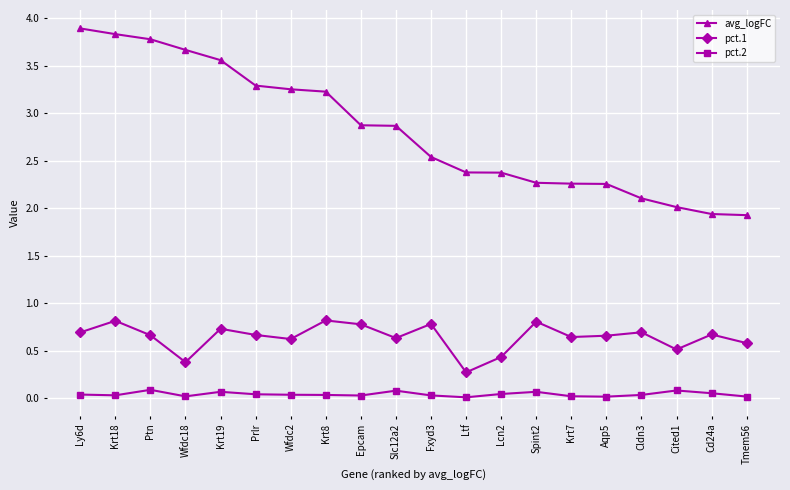

Is the value of avg_logFC at Ltf greater than the value of pct.2 at Tmem56?

Yes